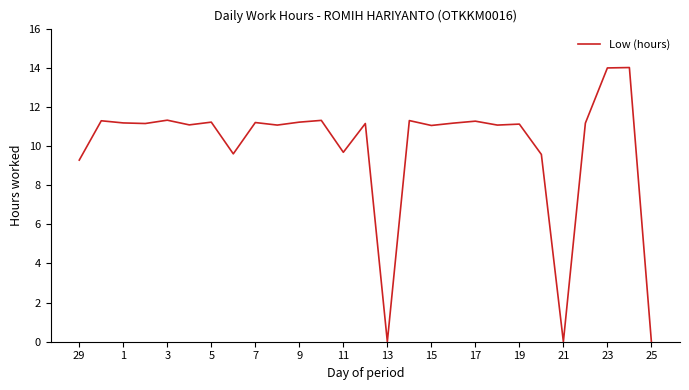

What is the difference between the maximum and minimum values?

14.0